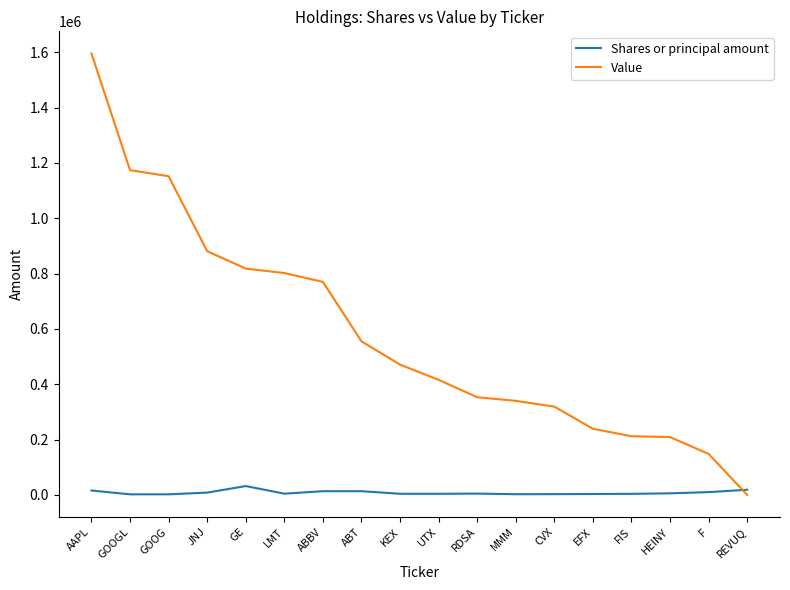

True or false: Shares or principal amount has a value of 2400 at MMM.

True